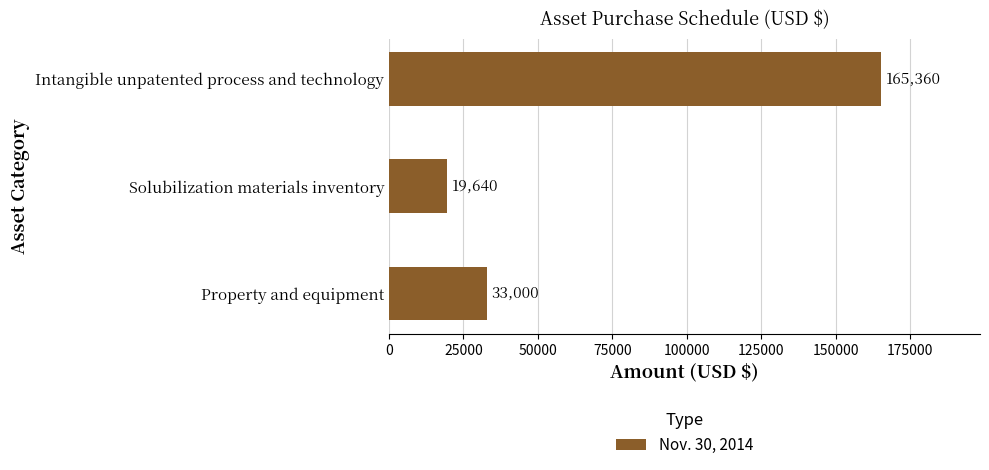

The chart shows a value of 33000 at Property and equipment. True or false?

True